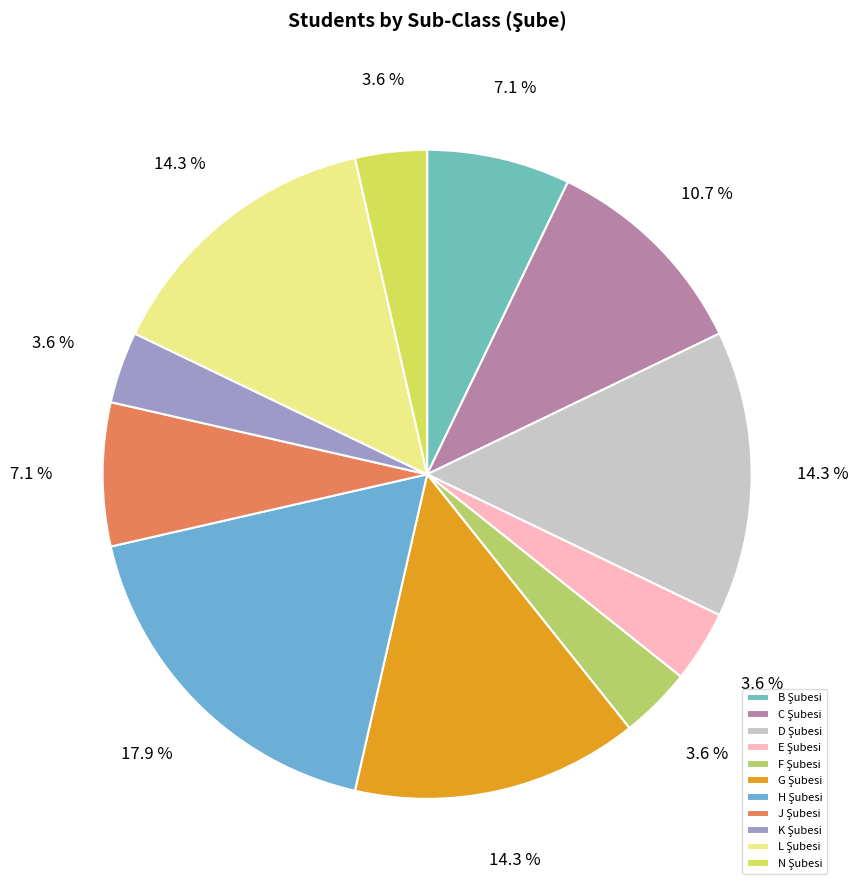

Count the number of slices in the pie.

11